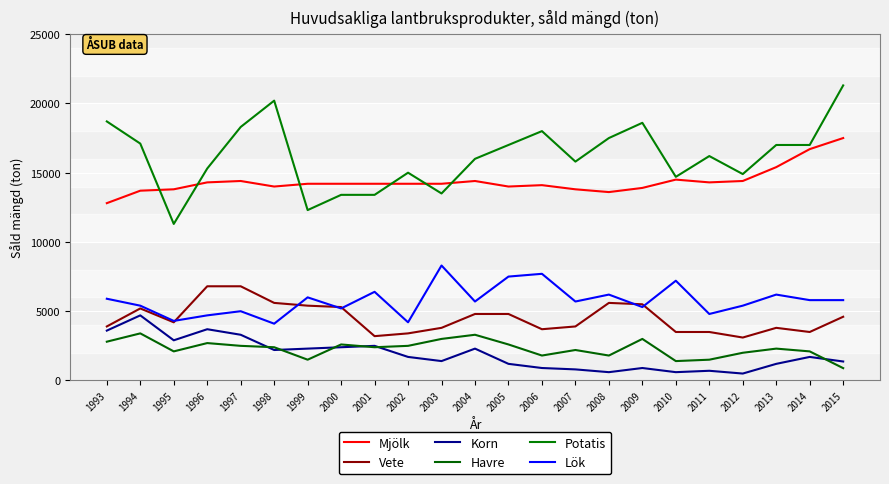

What is the minimum value for Potatis?

11300